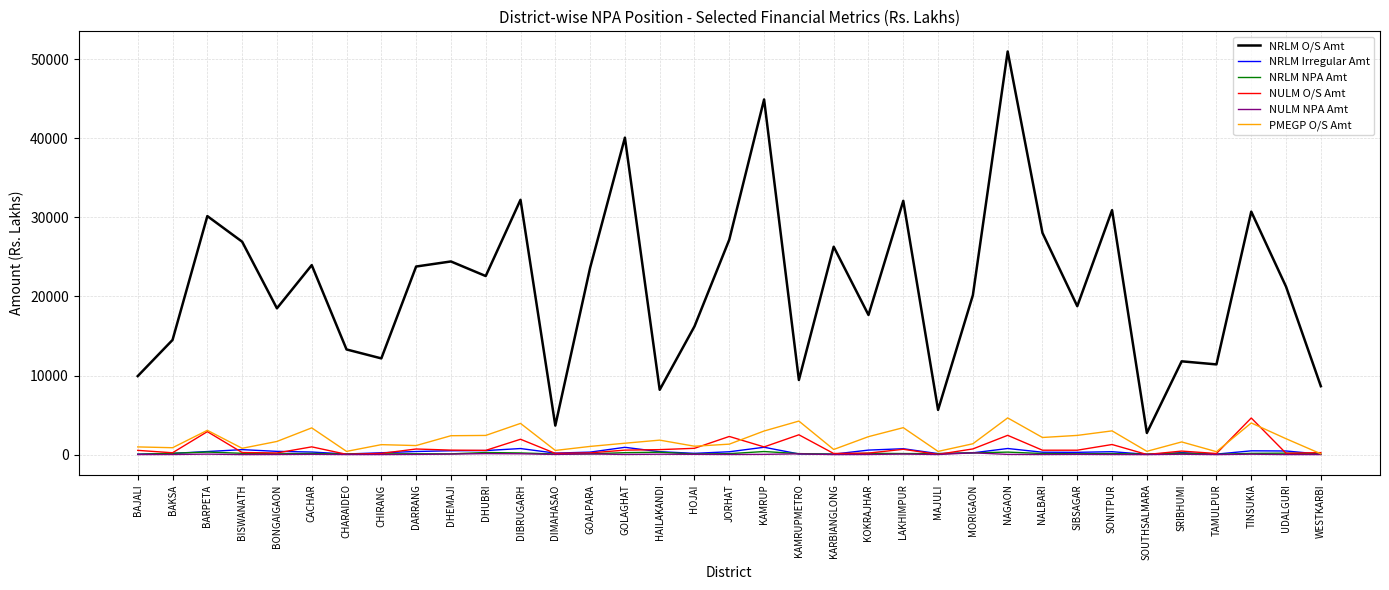

True or false: NRLM NPA Amt and NRLM O/S Amt intersect in this chart.

False